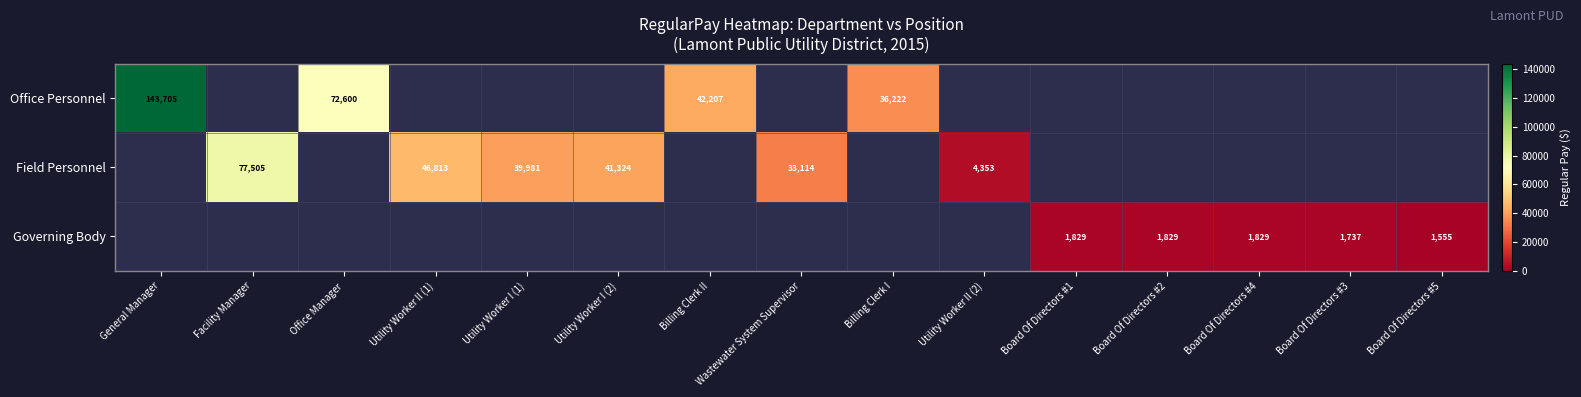

True or false: Office Personnel has a value of 37337 at General Manager.

False